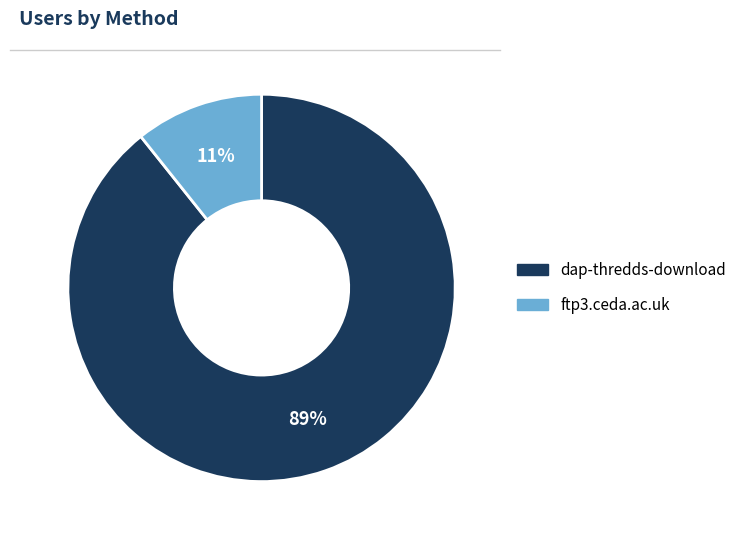

How many slices are in this pie chart?

2